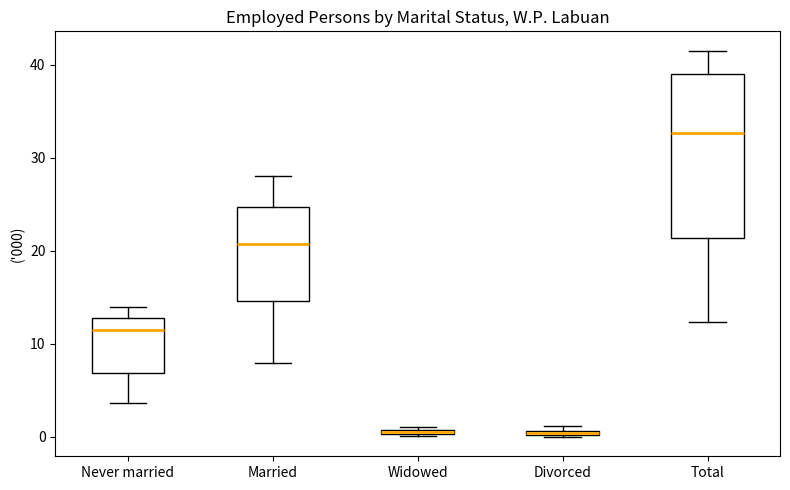

Where does the lower whisker of the box for Never married end on the y-axis? The values are not printed on the chart, so give them approximately, as read against the axis.

4